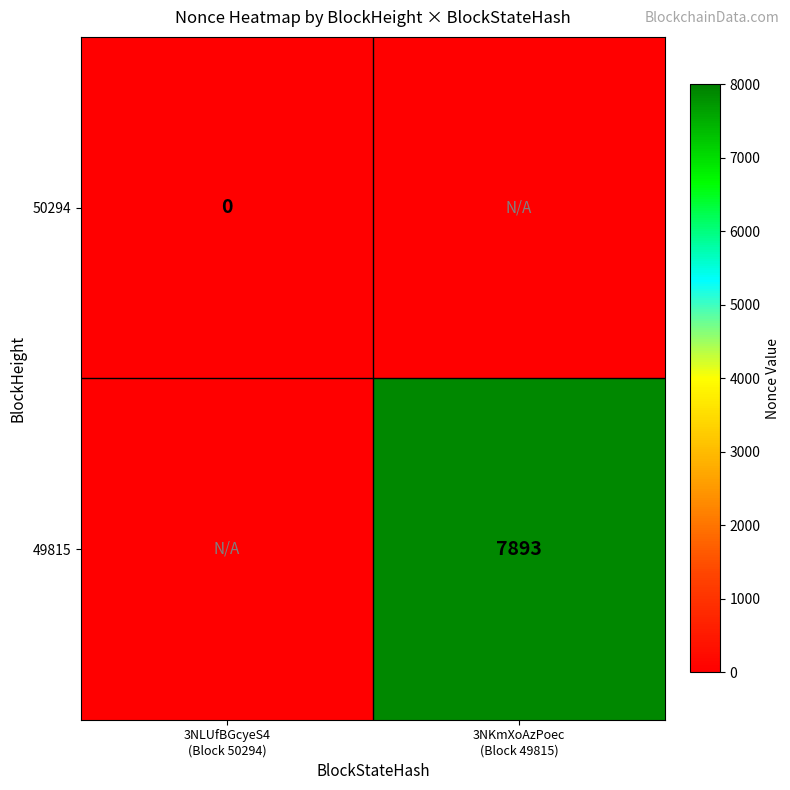

What is the difference between the maximum and minimum values in the 49815 series?

7893